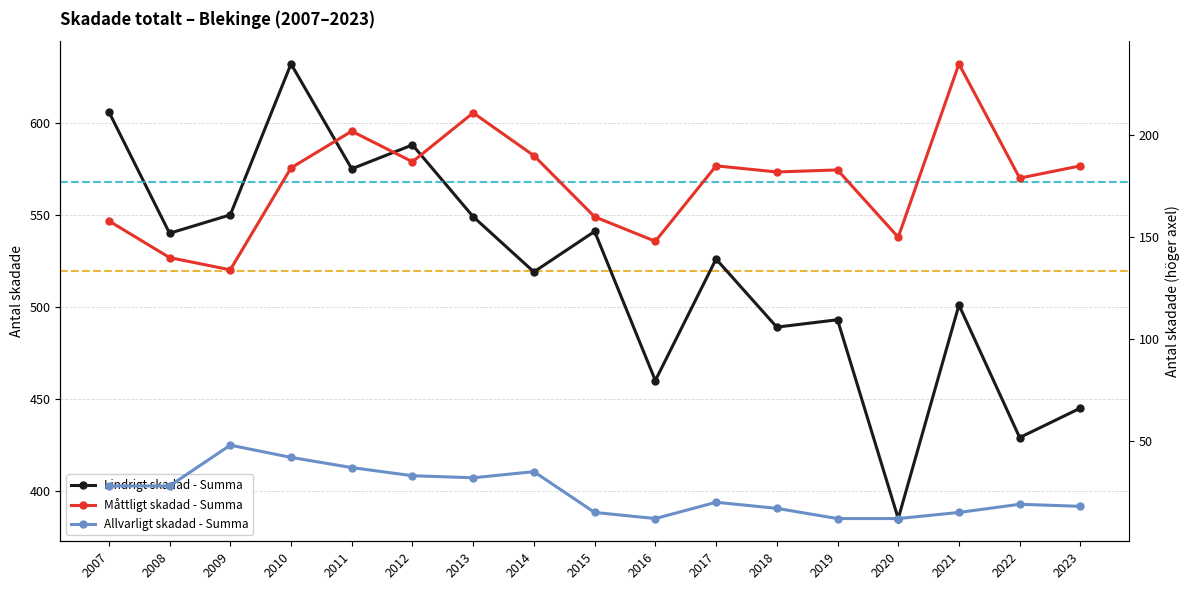

Reading right to left, list all the values displayed in this chart.

Lindrigt skadad - Summa: 445	429	501	385	493	489	526	460	541	519	549	588	575	632	550	540	606
Måttligt skadad - Summa: 185	179	235	150	183	182	185	148	160	190	211	187	202	184	134	140	158
Allvarligt skadad - Summa: 18	19	15	12	12	17	20	12	15	35	32	33	37	42	48	28	28